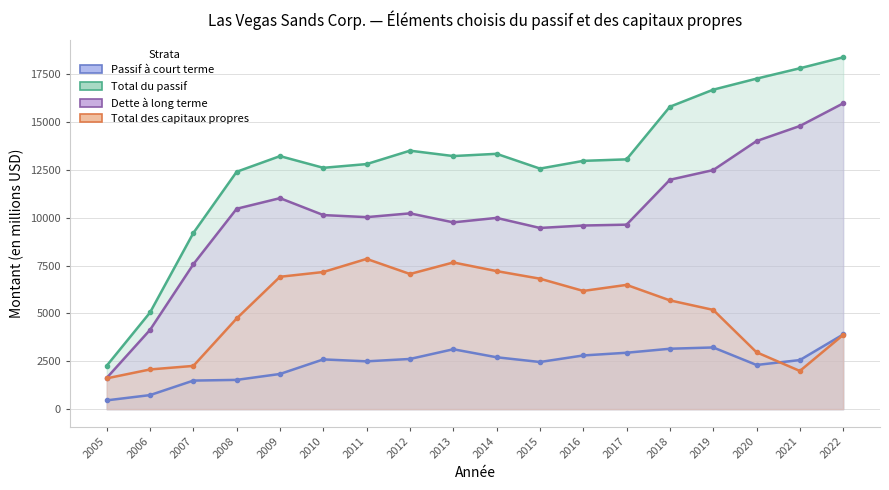

The value of Dette à long terme at 2018 is 17018. True or false?

False